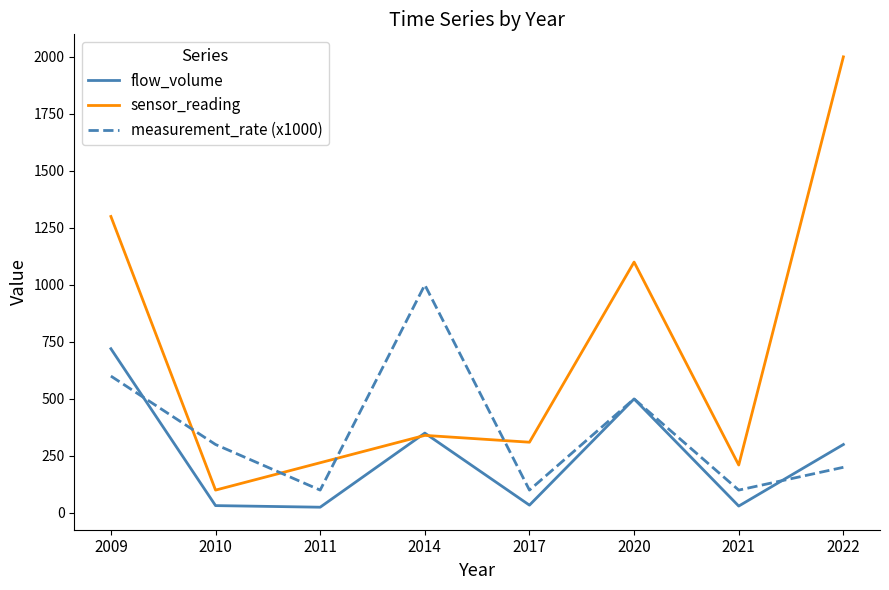

What is the lowest value of the measurement_rate (x1000) series?

100